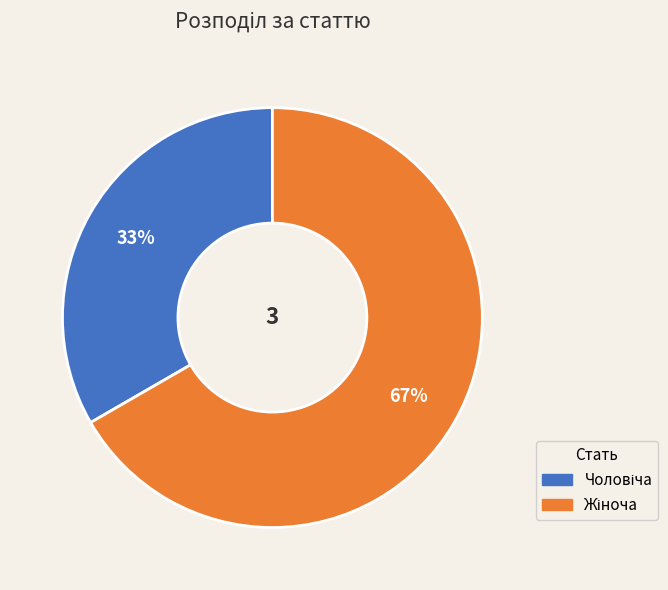

Is there any slice that represents more than half of the pie?

Yes